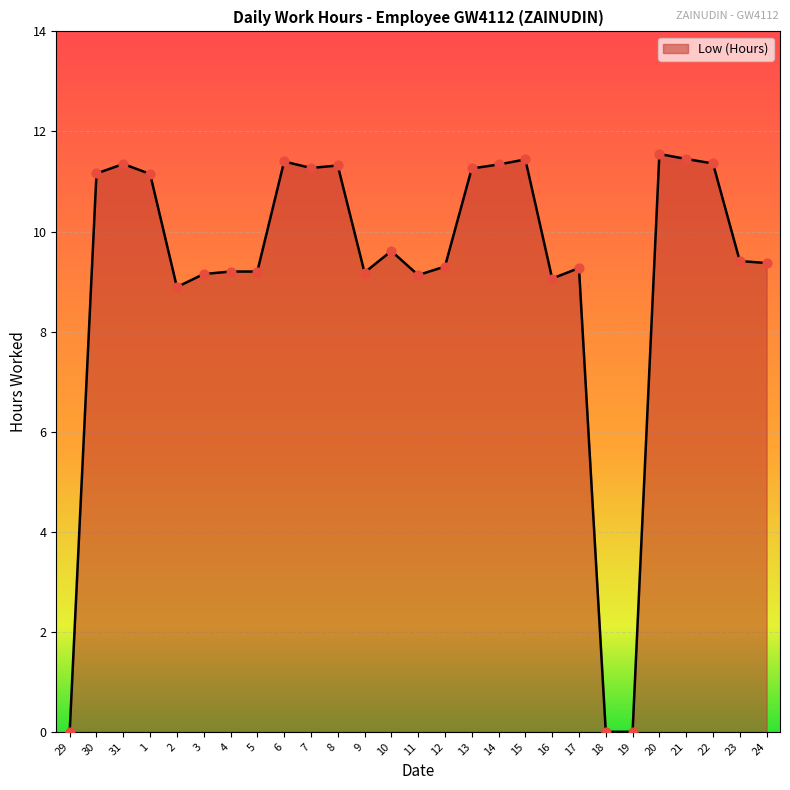

What is the change in value from 2 to 21?

+2.6